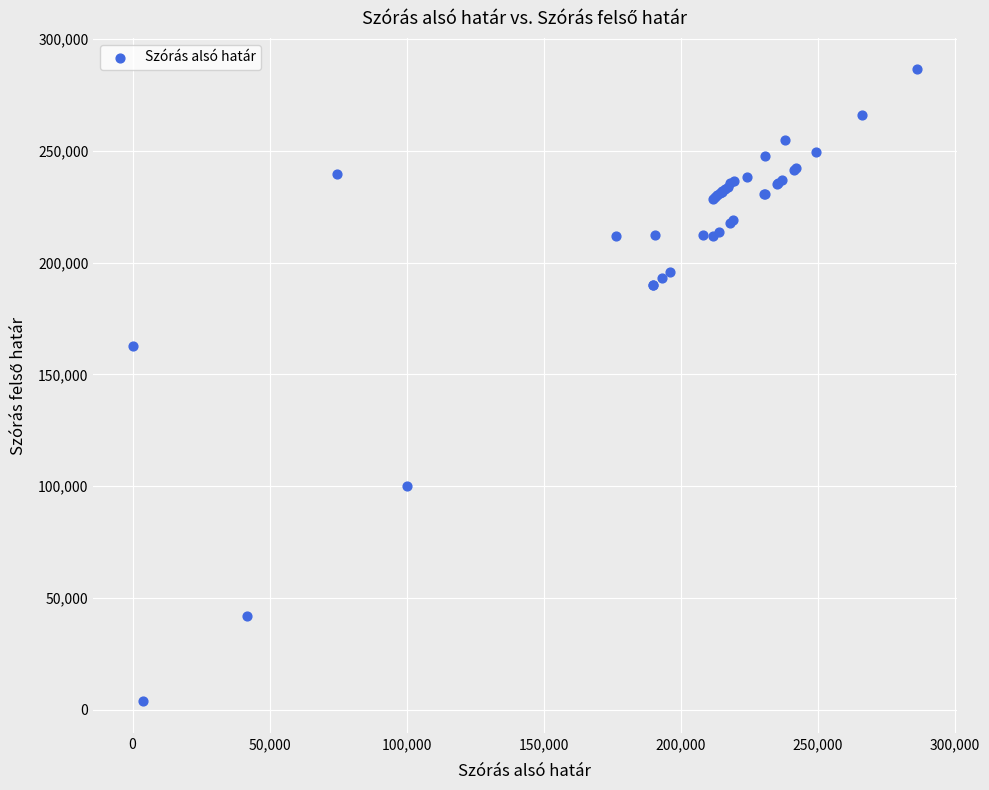

What Y value in the scatter plot is closest to 145059?

162676